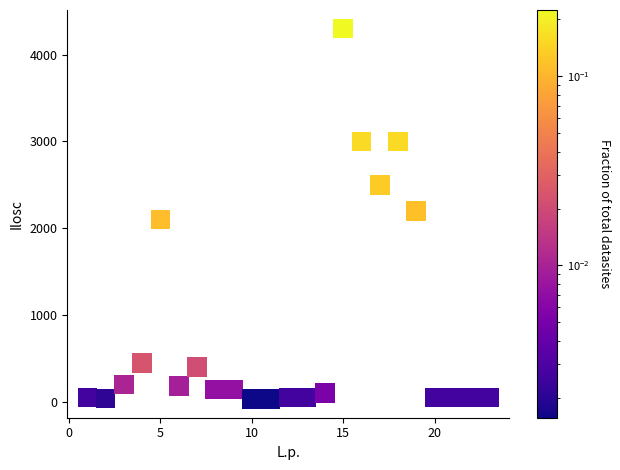

What is the range of X values (max minus min)?

22